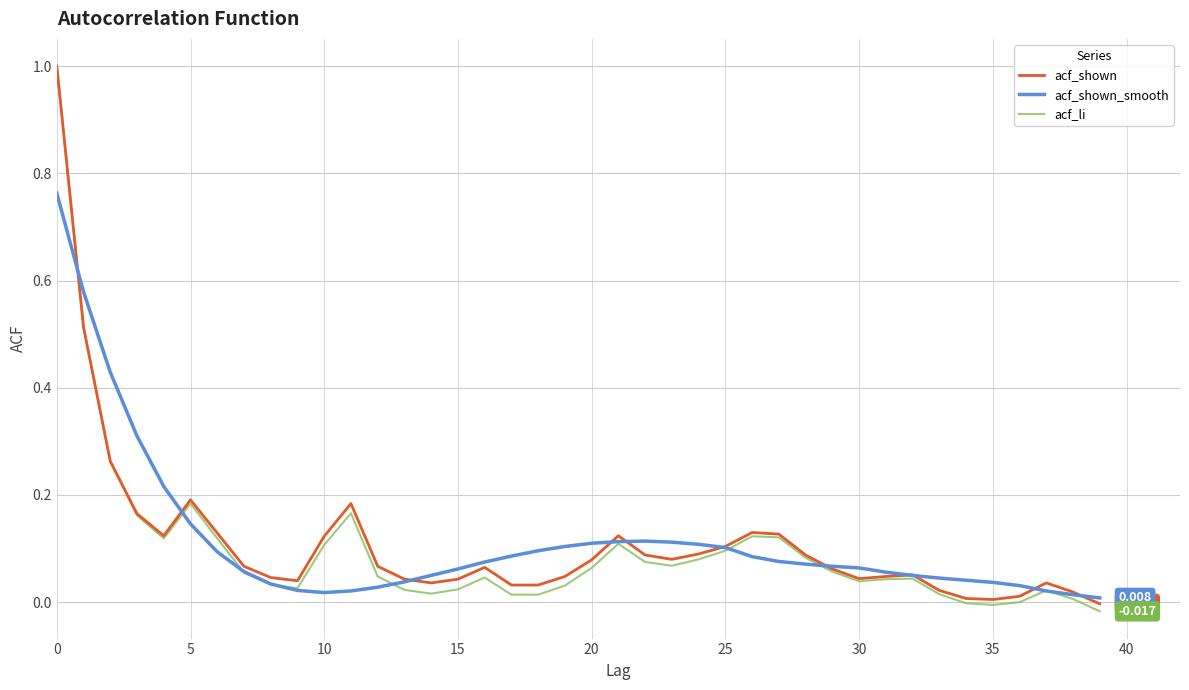

Which series has the widest spread of values?

acf_li